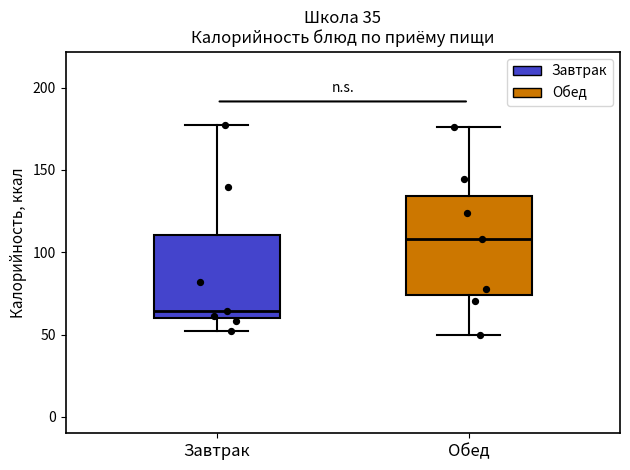

Where does the upper whisker of the box for Завтрак end on the y-axis? The values are not printed on the chart, so give them approximately, as read against the axis.

175